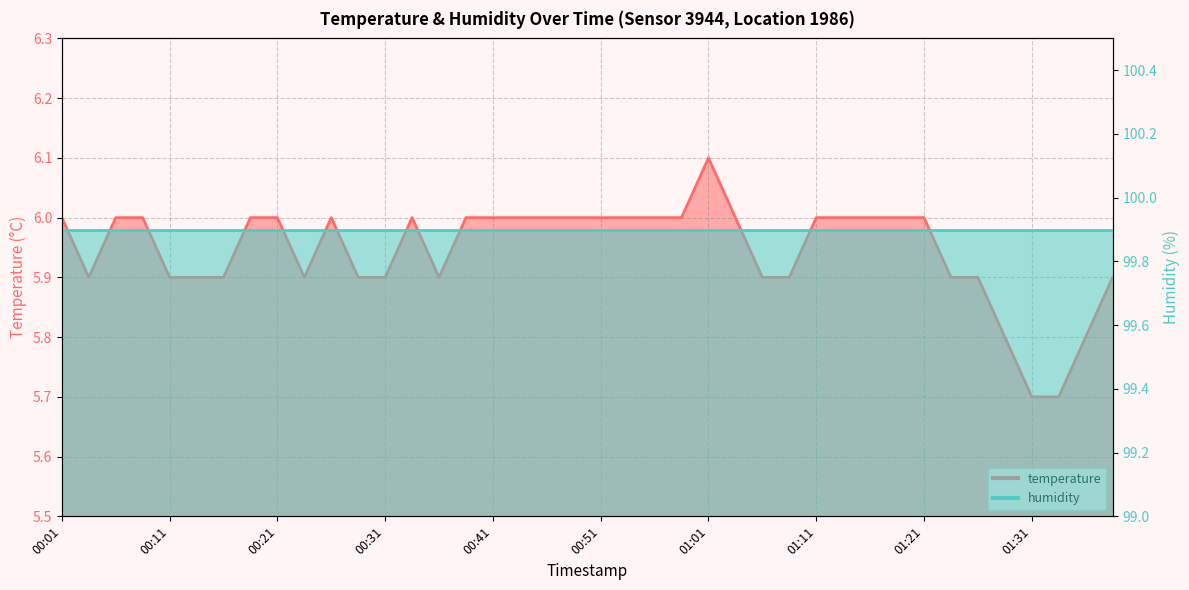

What is the change in value from 01:13 to 01:33?

-0.3